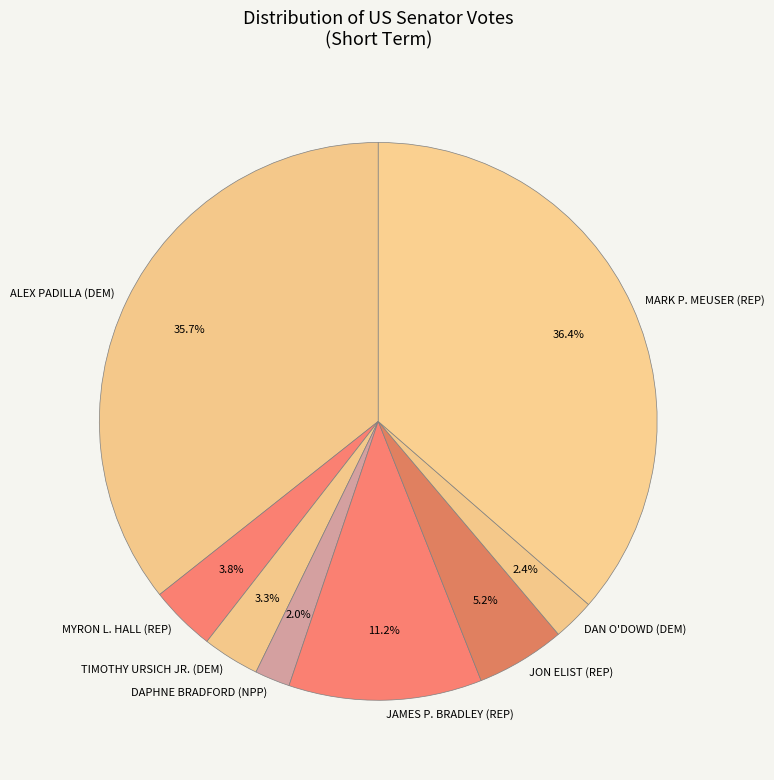

Between MYRON L. HALL (REP) and TIMOTHY URSICH JR. (DEM), which is larger?

MYRON L. HALL (REP)